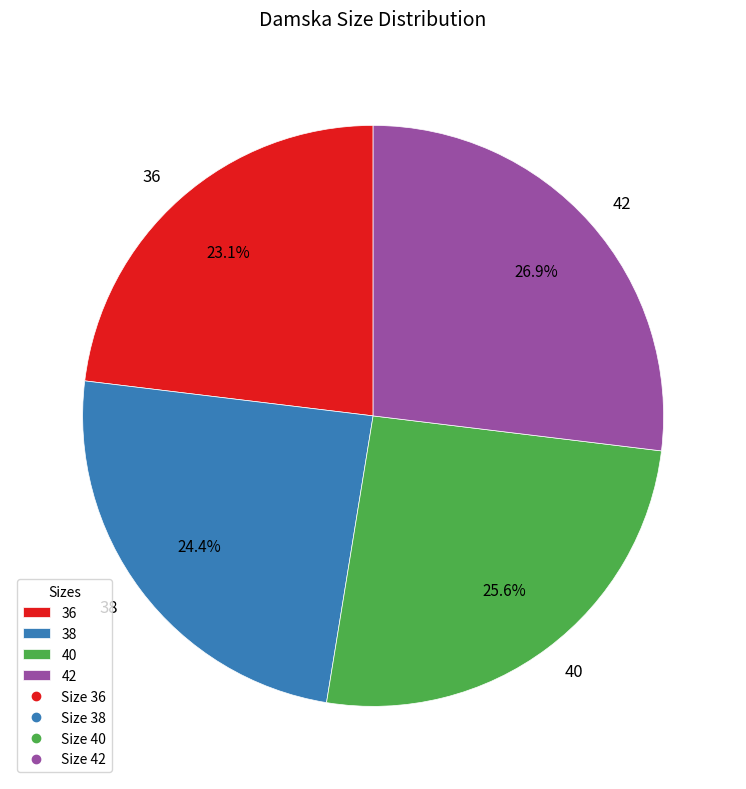

How many segments does this pie chart have?

4